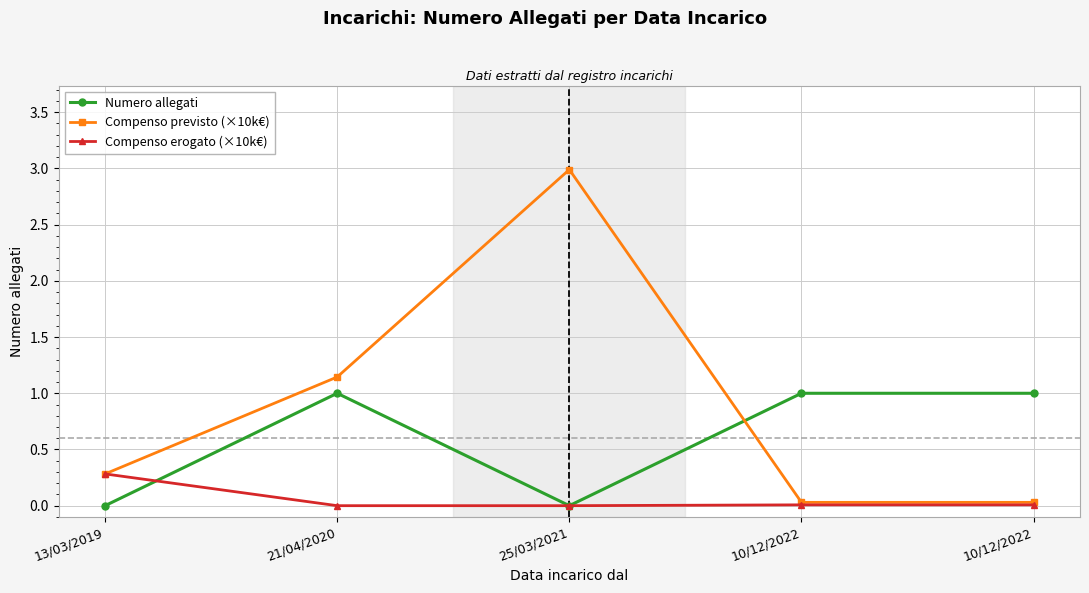

Does the chart display data point markers on the line(s)?

Yes